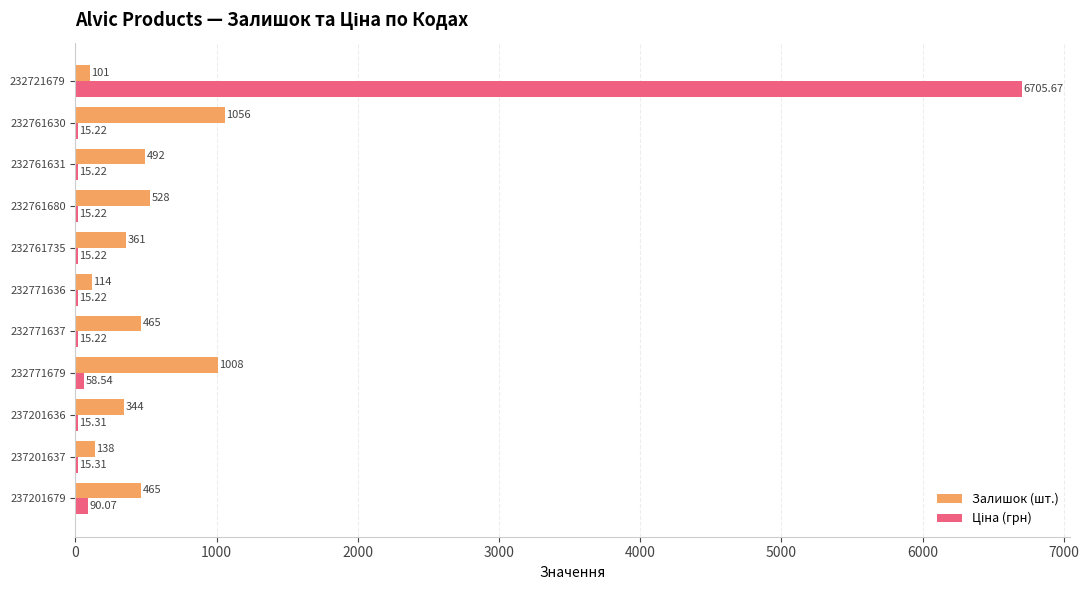

What is the sum of all Залишок (шт.) values?

5072.0